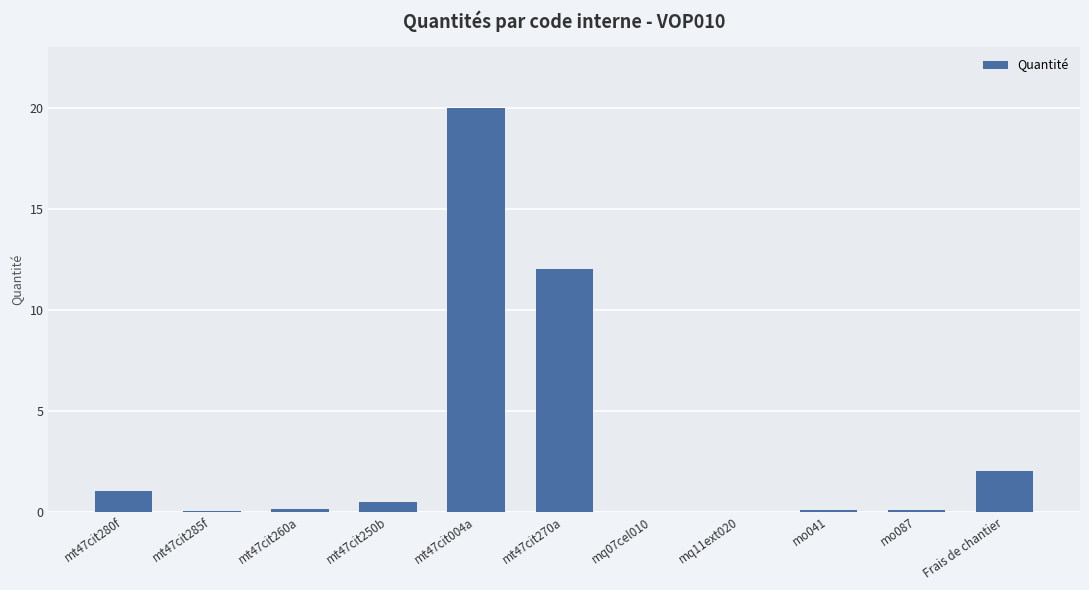

Between mt47cit280f and mq11ext020, which is larger?

mt47cit280f